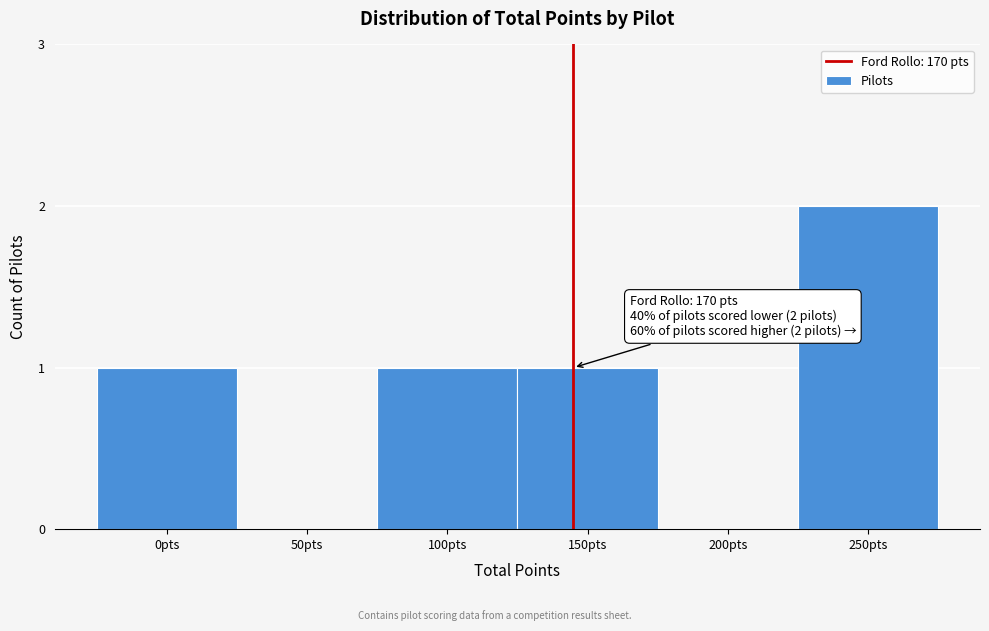

Reading left to right, what are all the values shown in this chart?

0pts=1	50pts=0	100pts=1	150pts=1	200pts=0	250pts=2